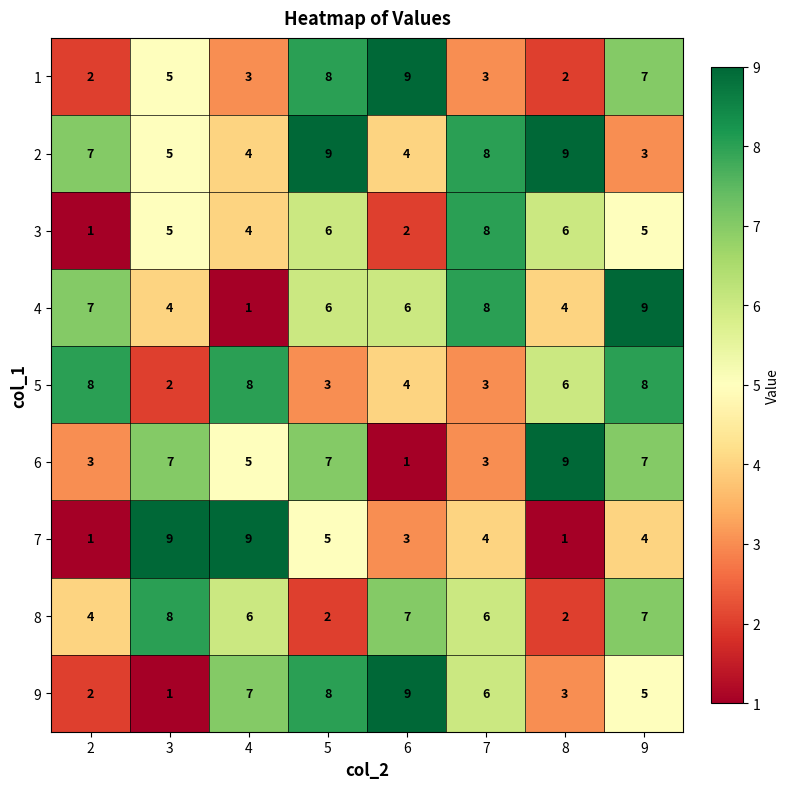

How many distinct data groups are displayed?

9